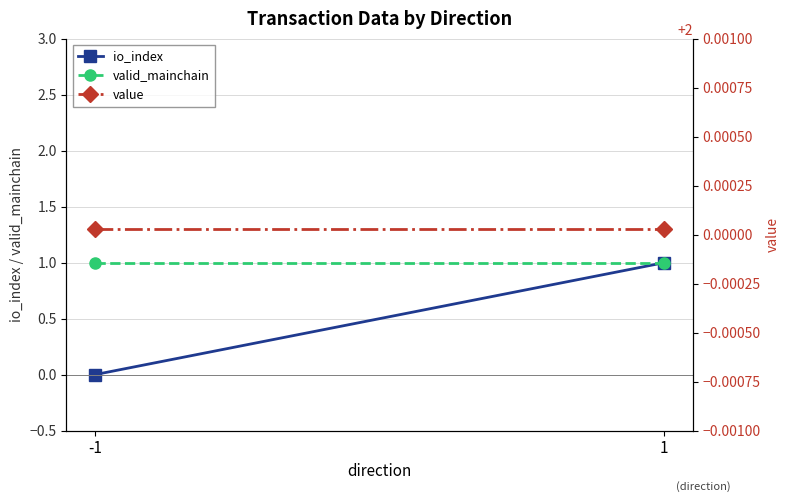

Which label corresponds to the largest value in the chart?

-1